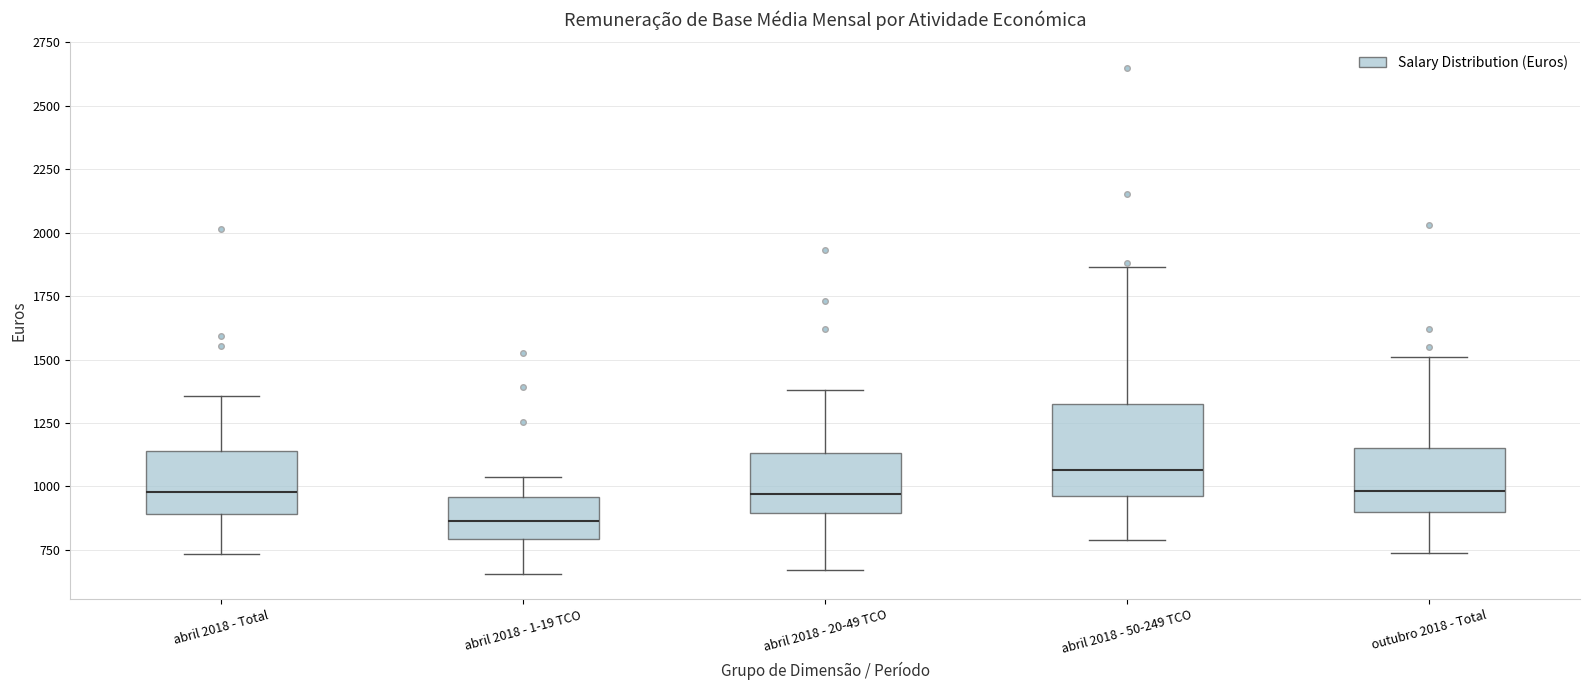

Reading left to right, read every box against the y-axis: the position of its median line, the range the box covers, and the ends of its whiskers. The values are not printed on the chart, so give them approximately, as read against the axis.

abril 2018 - Total: median 1000, box 900 to 1150, whiskers 750 to 1350
abril 2018 - 1-19 TCO: median 850, box 800 to 950, whiskers 650 to 1050
abril 2018 - 20-49 TCO: median 950, box 900 to 1150, whiskers 650 to 1400
abril 2018 - 50-249 TCO: median 1050, box 950 to 1300, whiskers 800 to 1850
outubro 2018 - Total: median 1000, box 900 to 1150, whiskers 750 to 1500